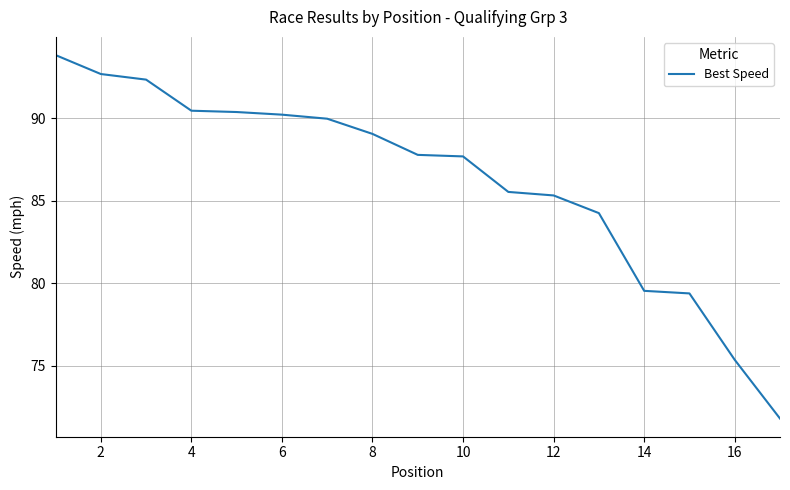

What is the smallest value displayed?

71.8